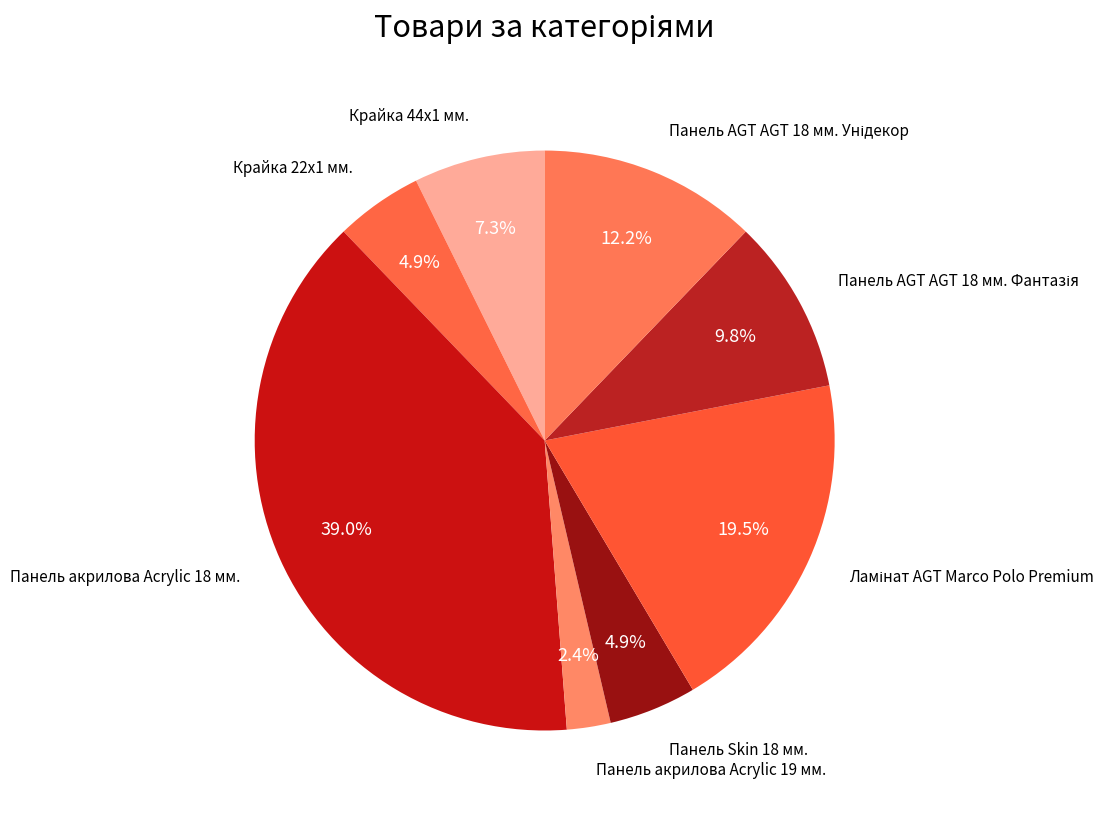

Which category has the smallest portion of the pie?

Панель акрилова Acrylic 19 мм.